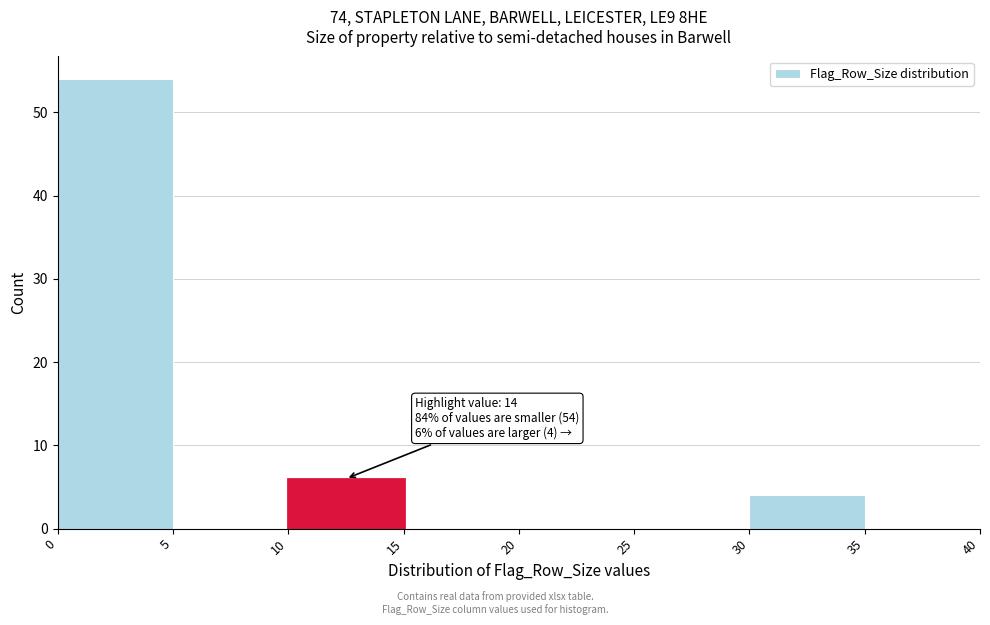

Over which range of the x-axis is the bar tallest?

0 to 5